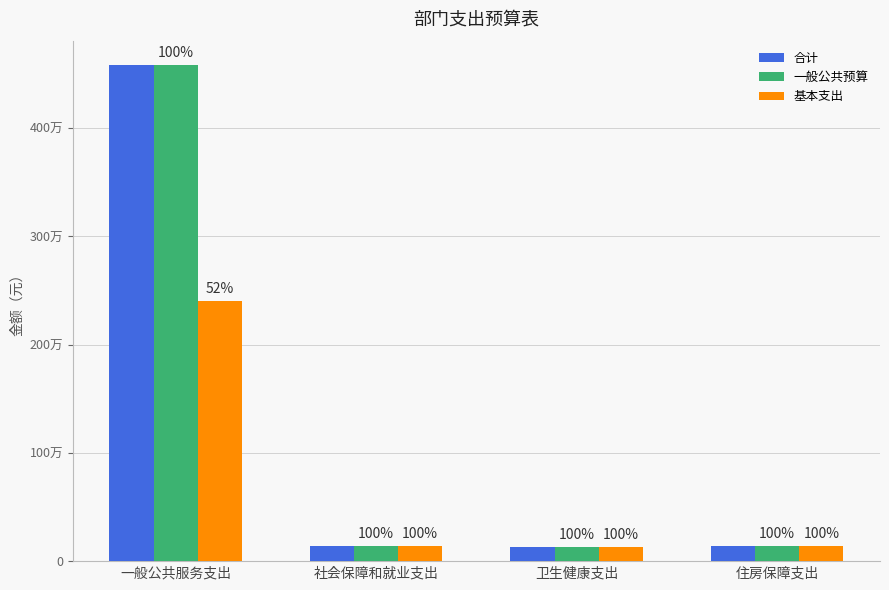

What is the difference between the 一般公共预算 values at 卫生健康支出 and 一般公共服务支出?

4451559.5